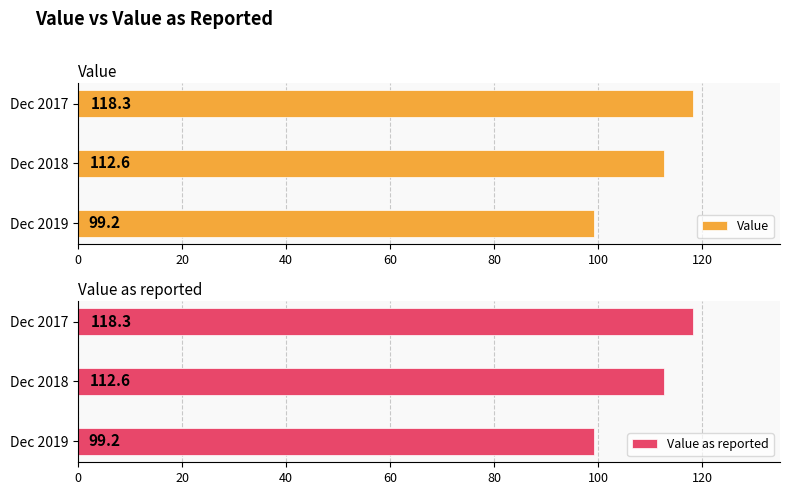

What is the approximate value of Value at Dec 2019?

99.2